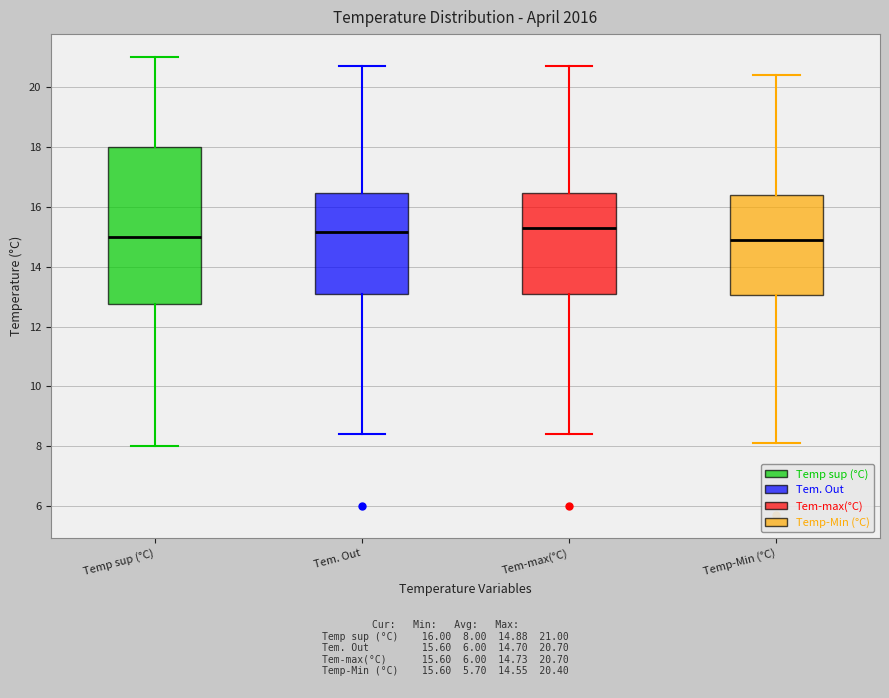

Reading left to right, transcribe this box plot: for each box, give where its median line is, the range the box spans, and where its two whiskers end, as read against the y-axis. The values are not printed on the chart, so give them approximately, as read against the axis.

Temp sup (°C): median 15.0, box 12.8 to 18.0, whiskers 8.0 to 21.0
Tem. Out: median 15.2, box 13.0 to 16.4, whiskers 8.4 to 20.8
Tem-max(°C): median 15.4, box 13.0 to 16.4, whiskers 8.4 to 20.8
Temp-Min (°C): median 15.0, box 13.0 to 16.4, whiskers 8.2 to 20.4